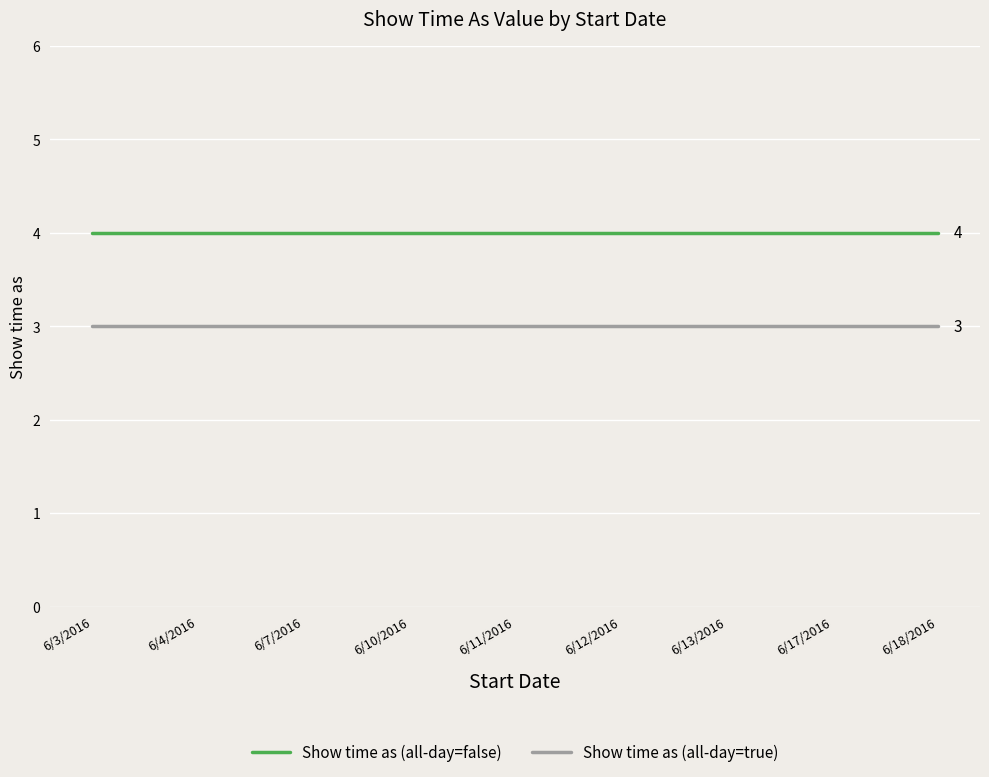

The Show time as (all-day=false) series shows 6 at 6/17/2016. True or false?

False